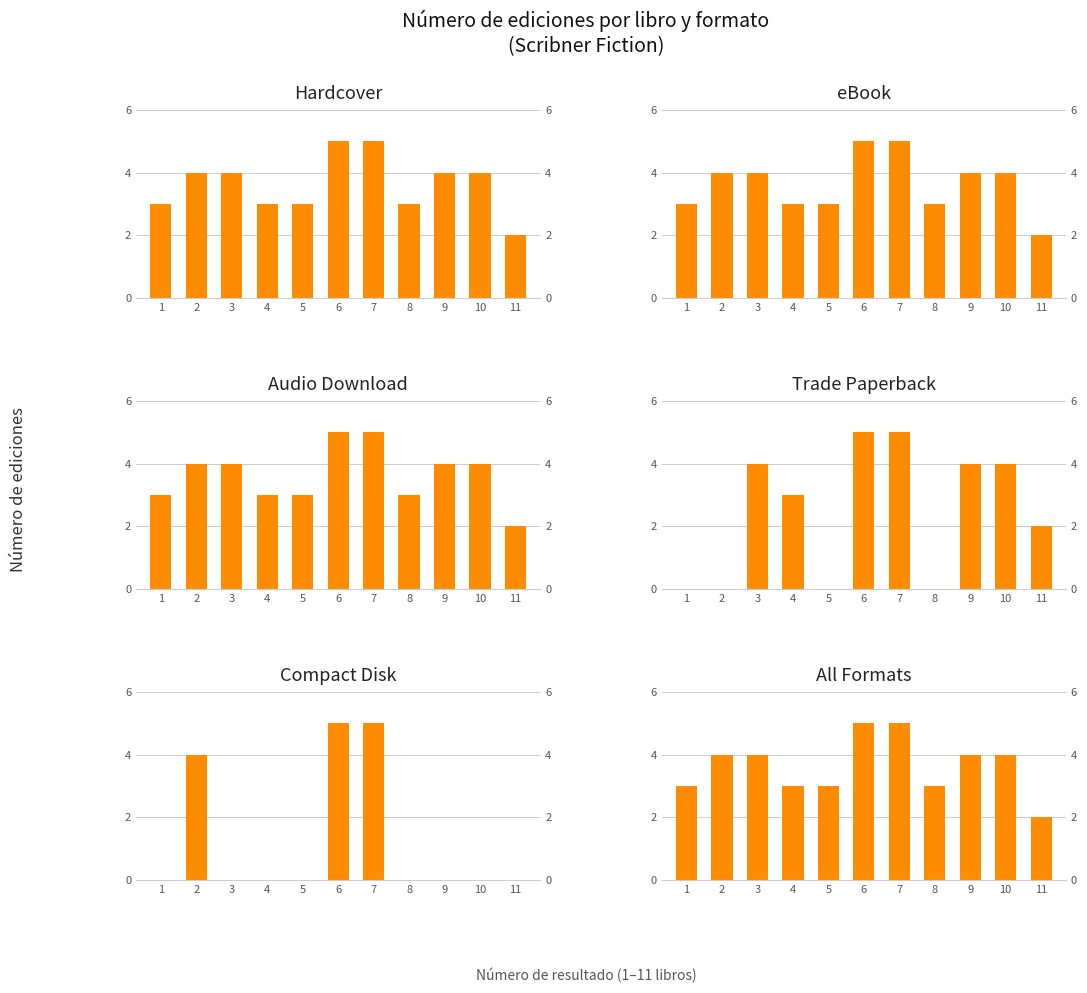

Reading left to right, what are all the values shown in this chart?

Hardcover: 3	4	4	3	3	5	5	3	4	4	2
eBook: 3	4	4	3	3	5	5	3	4	4	2
Audio Download: 3	4	4	3	3	5	5	3	4	4	2
Trade Paperback: 0	0	4	3	0	5	5	0	4	4	2
Compact Disk: 0	4	0	0	0	5	5	0	0	0	0
All Formats: 3	4	4	3	3	5	5	3	4	4	2